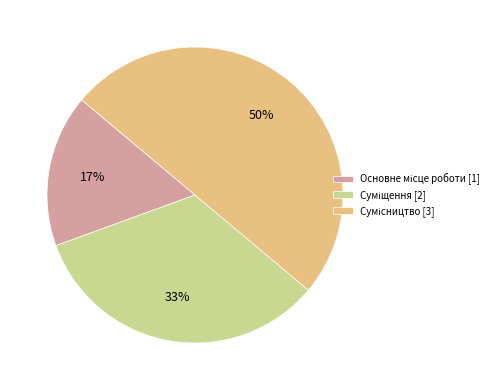

To the nearest percent, what is the difference between the largest and smallest slice percentages?

33%